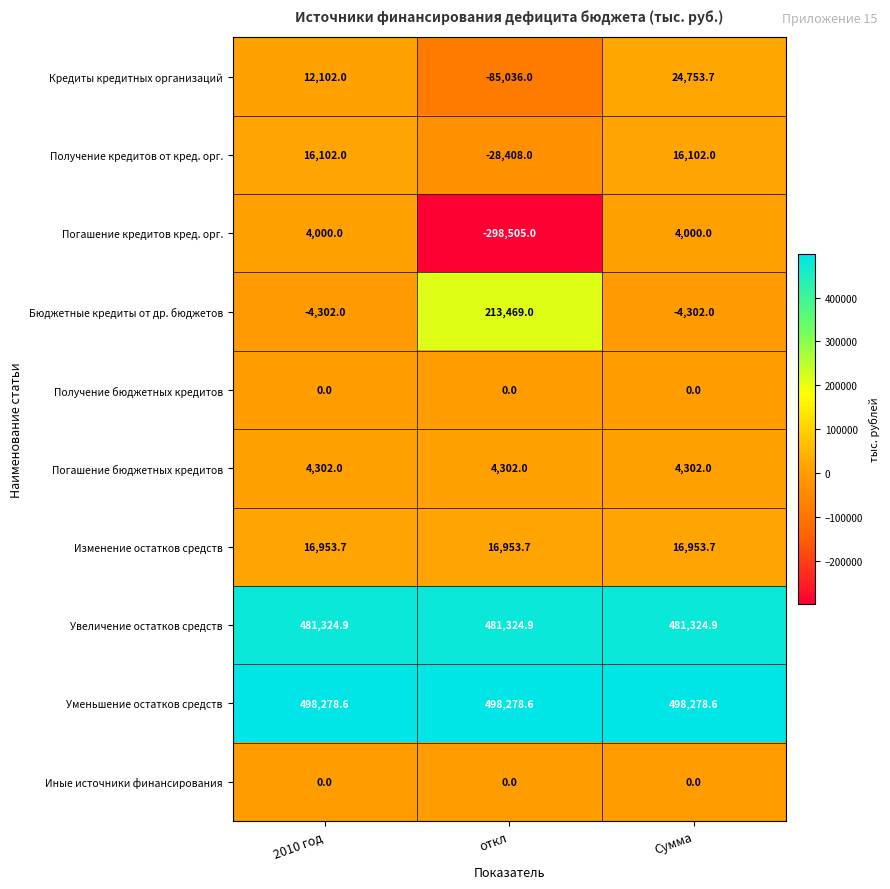

At how many categories does at least one series exceed 122183?

3